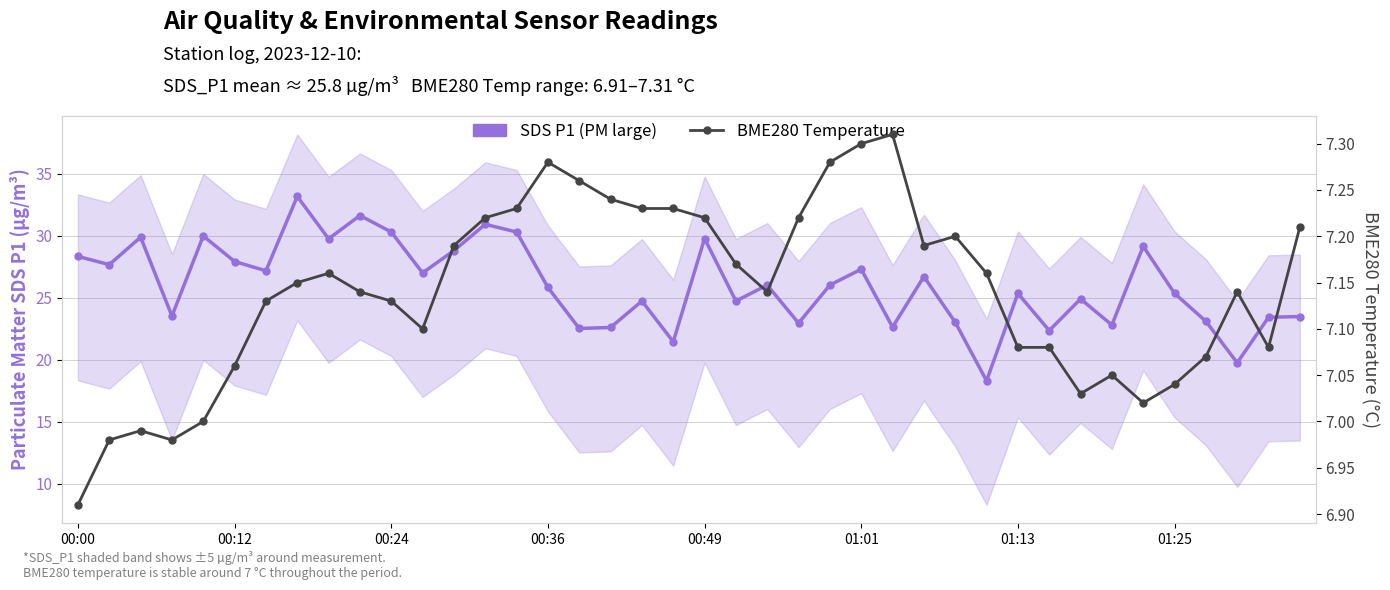

Rank the series by their average value, from lowest to highest.

BME280 Temperature, SDS P1 (PM large)